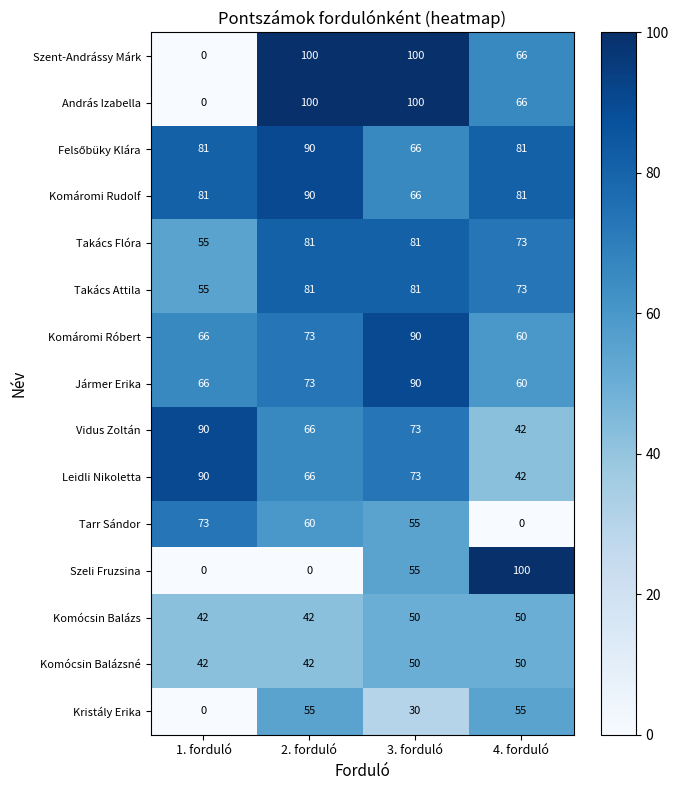

What is the greatest value displayed?

100